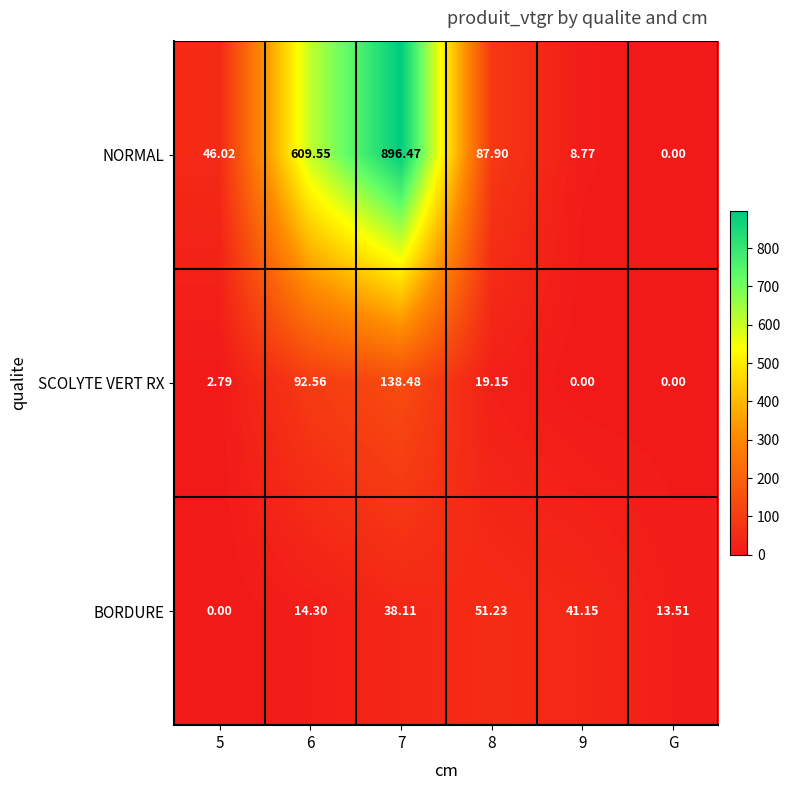

Rank the series by their maximum value, from lowest to highest.

BORDURE, SCOLYTE VERT RX, NORMAL